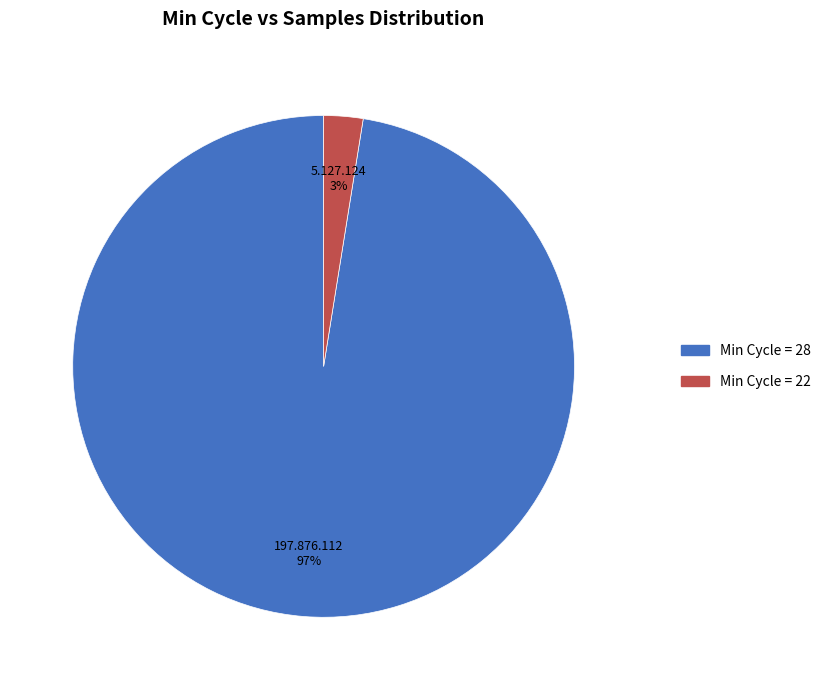

To the nearest percent, what is the average slice percentage?

50%